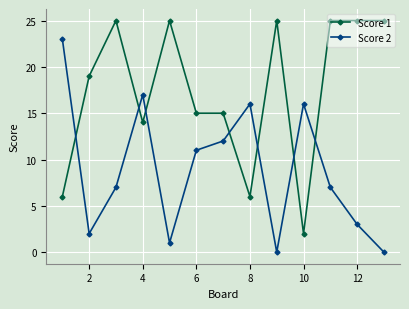

List the series in order of their peak value, highest first.

Score 1, Score 2